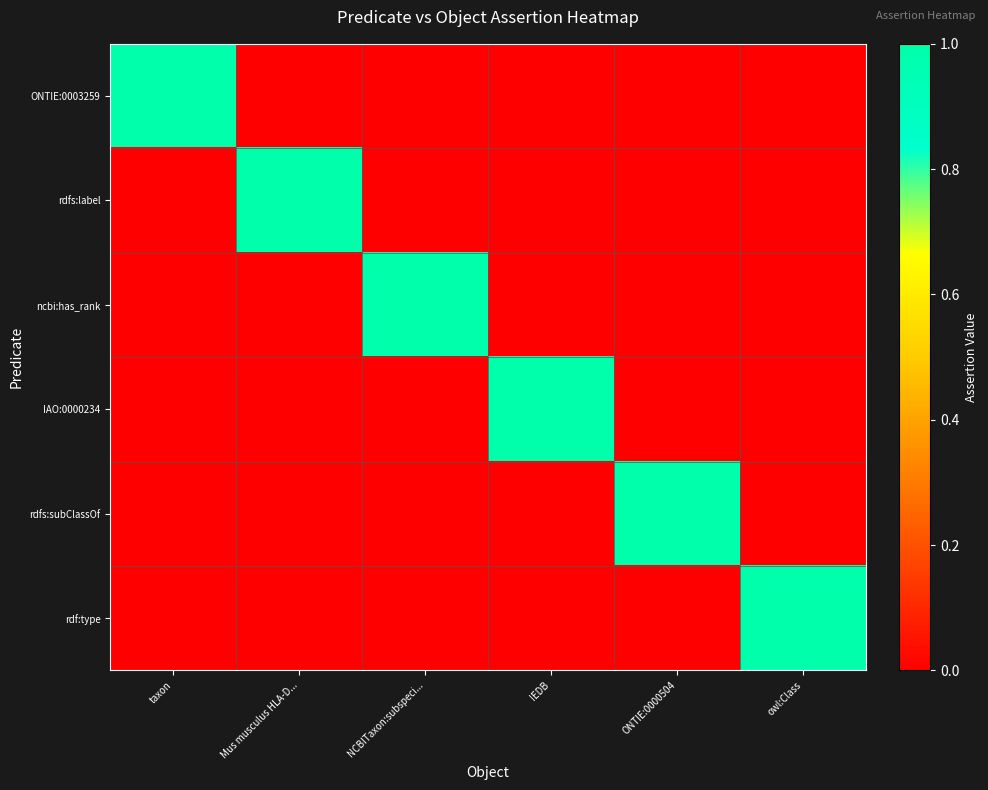

Reading right to left, transcribe all the data shown in this chart.

ONTIE:0003259: owl:Class=0	ONTIE:0000504=0	IEDB=0	NCBITaxon:subspeci...=0	Mus musculus HLA-D...=0	taxon=1
rdfs:label: owl:Class=0	ONTIE:0000504=0	IEDB=0	NCBITaxon:subspeci...=0	Mus musculus HLA-D...=1	taxon=0
ncbi:has_rank: owl:Class=0	ONTIE:0000504=0	IEDB=0	NCBITaxon:subspeci...=1	Mus musculus HLA-D...=0	taxon=0
IAO:0000234: owl:Class=0	ONTIE:0000504=0	IEDB=1	NCBITaxon:subspeci...=0	Mus musculus HLA-D...=0	taxon=0
rdfs:subClassOf: owl:Class=0	ONTIE:0000504=1	IEDB=0	NCBITaxon:subspeci...=0	Mus musculus HLA-D...=0	taxon=0
rdf:type: owl:Class=1	ONTIE:0000504=0	IEDB=0	NCBITaxon:subspeci...=0	Mus musculus HLA-D...=0	taxon=0